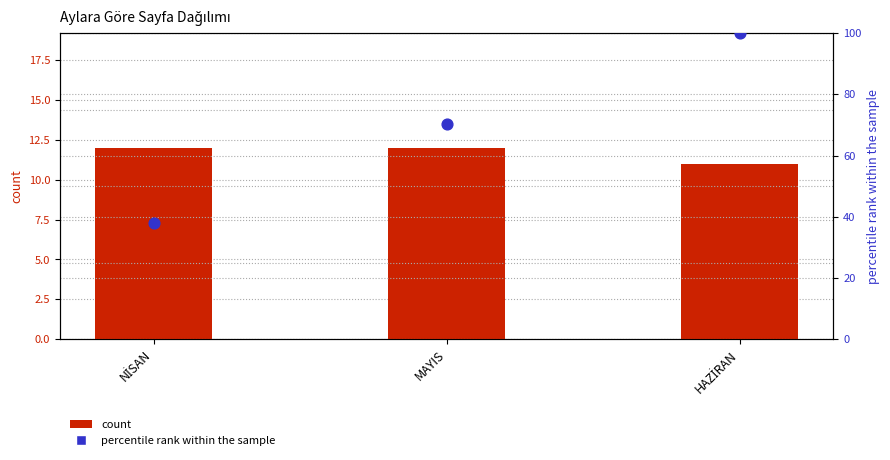

What is the total value across all series at MAYIS?

82.3